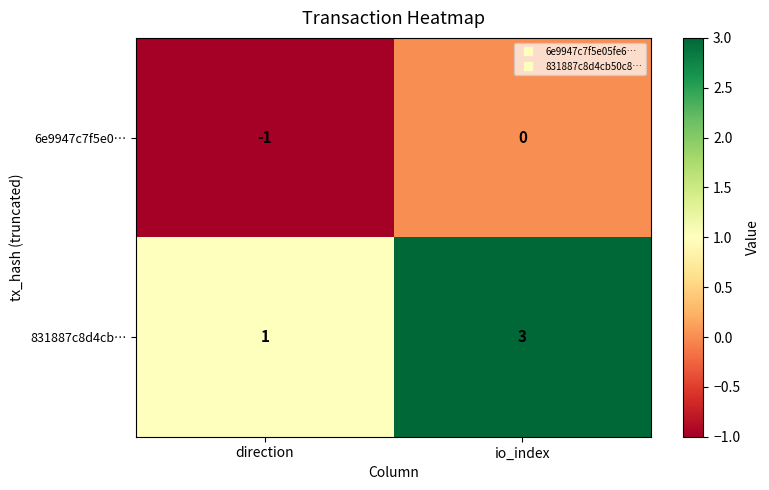

Is it true that 831887c8d4cb… equals 4 at io_index?

False